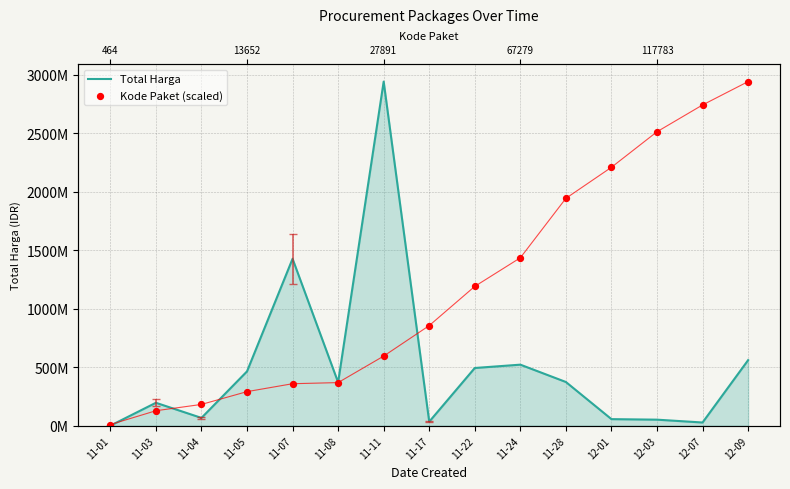

Is the value of Total Harga at 11-08 greater than the value of Kode Paket (scaled) at 11-08?

Yes